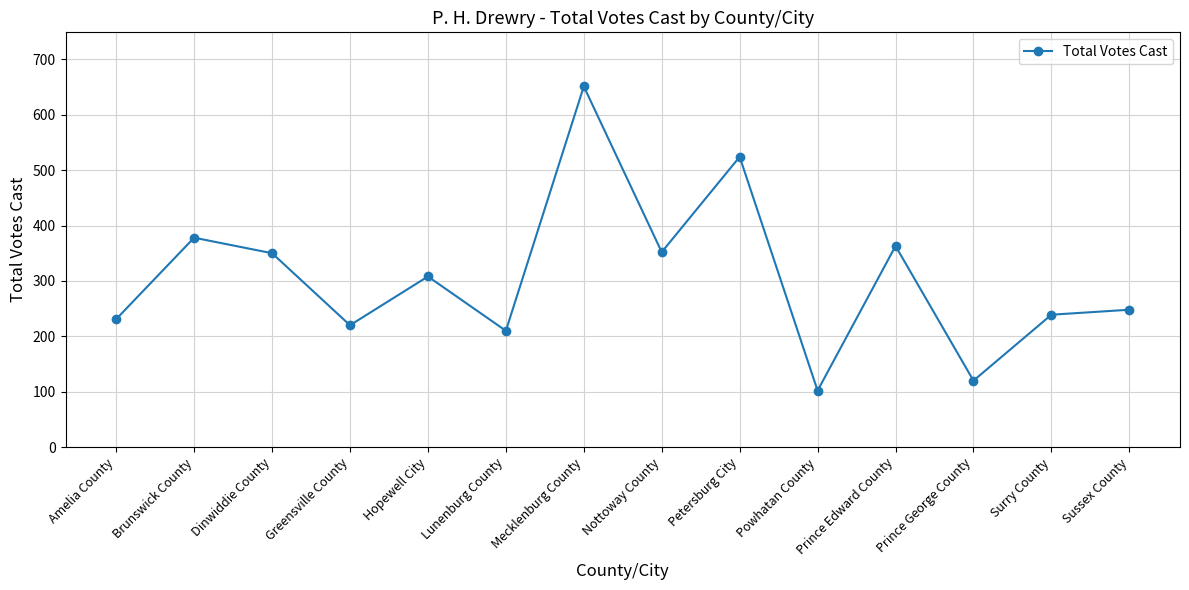

At which label is the value closest to 376?

Brunswick County